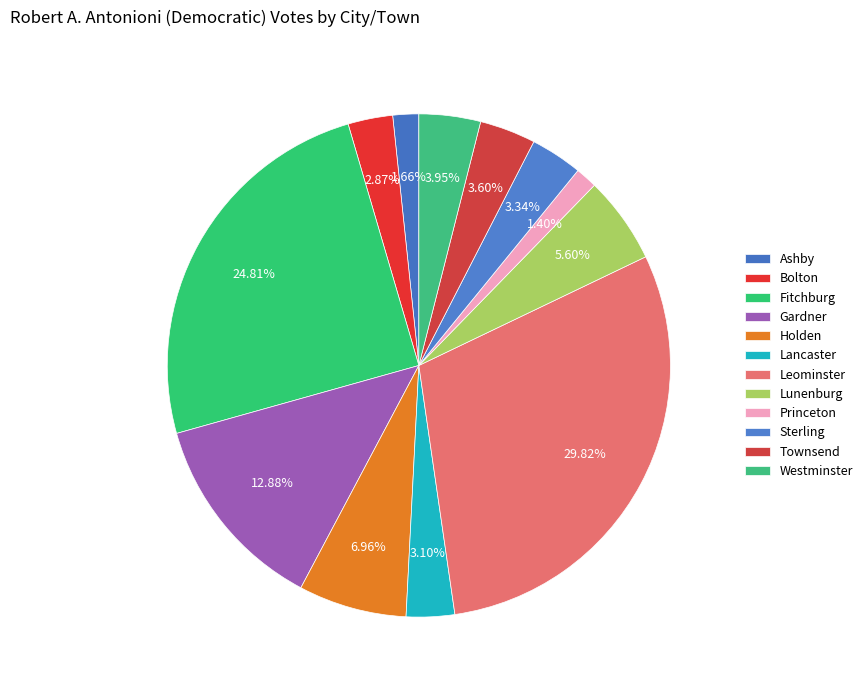

Rank the categories by value from lowest to highest.

Princeton, Ashby, Bolton, Lancaster, Sterling, Townsend, Westminster, Lunenburg, Holden, Gardner, Fitchburg, Leominster